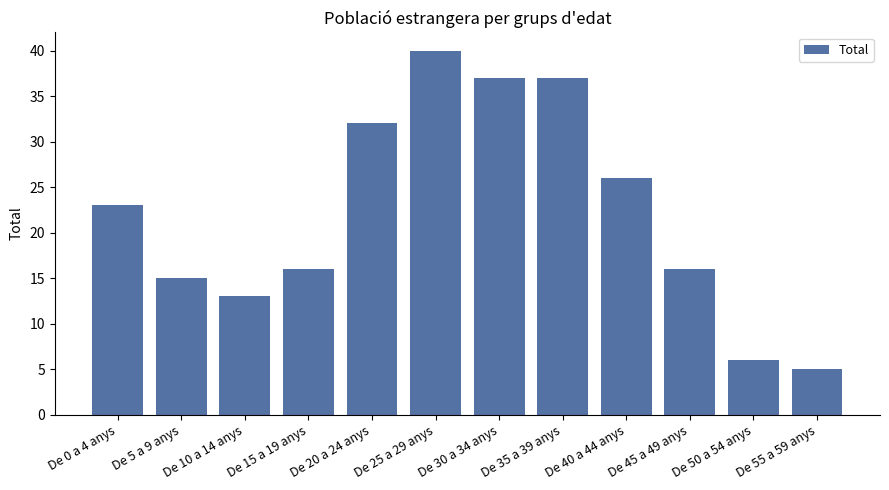

What is the sum of the values at De 5 a 9 anys and De 10 a 14 anys?

28